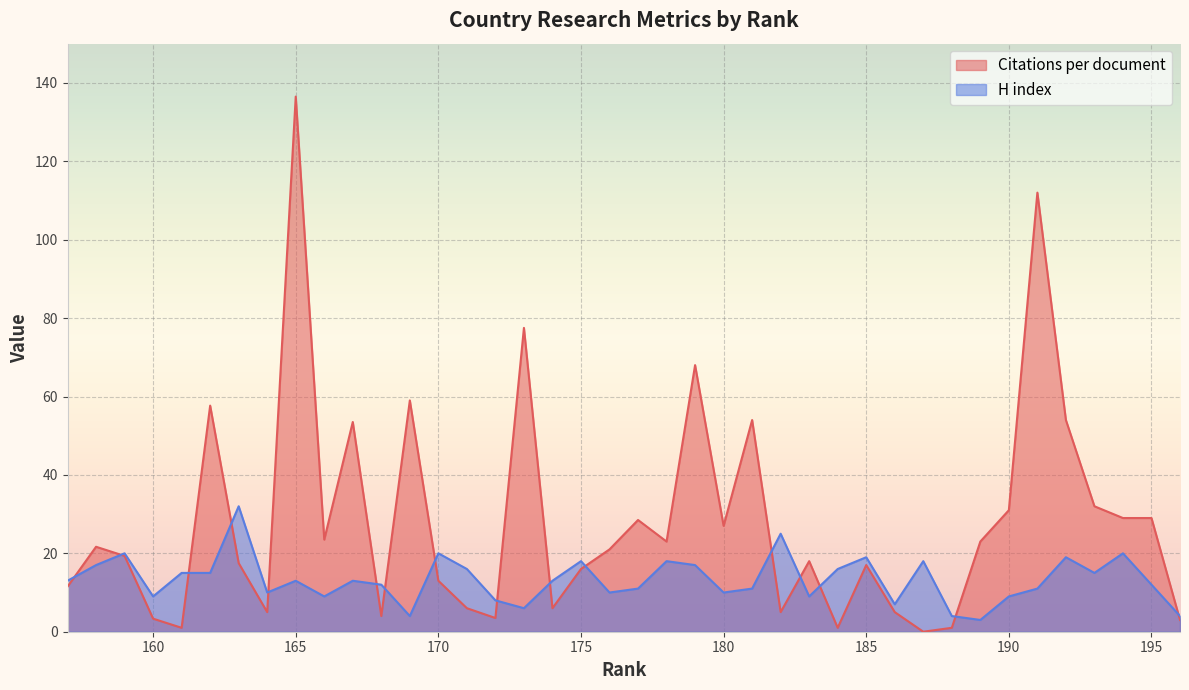

How many lines are shown in the chart?

2